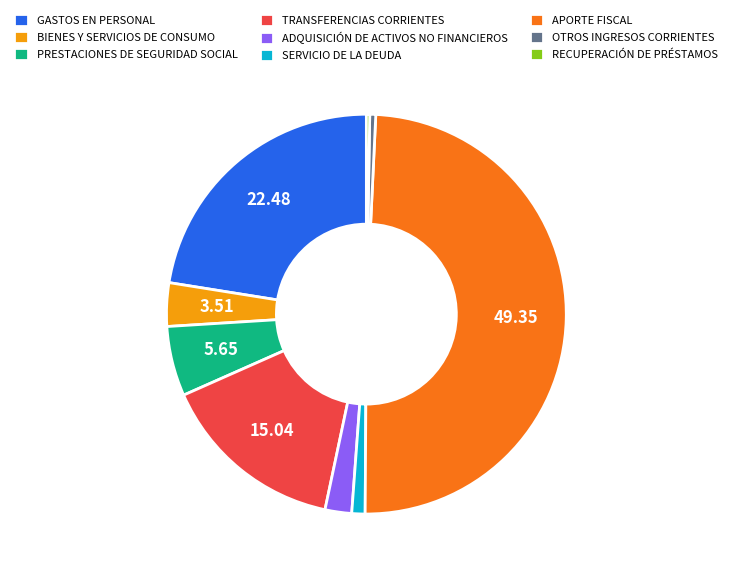

Which category has the biggest portion of the pie?

APORTE FISCAL